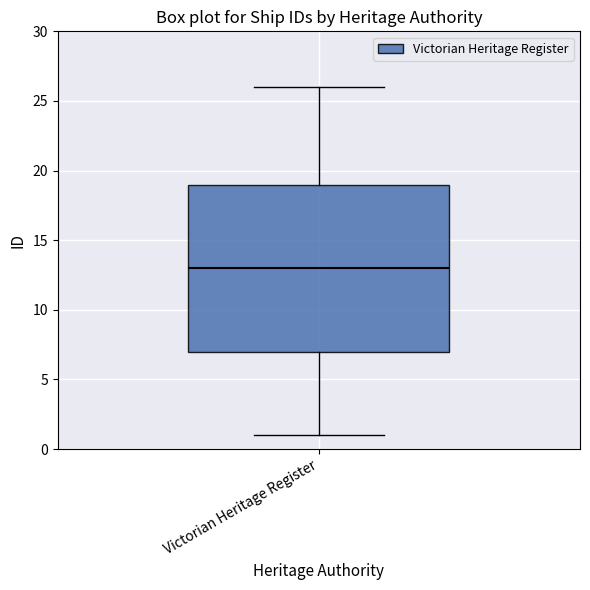

Read this box plot against the y-axis: the position of the median line, the range covered by the box, and the ends of both whiskers. The values are not printed on the chart, so give them approximately, as read against the axis.

median 13, box 7 to 19, whiskers 1 to 26